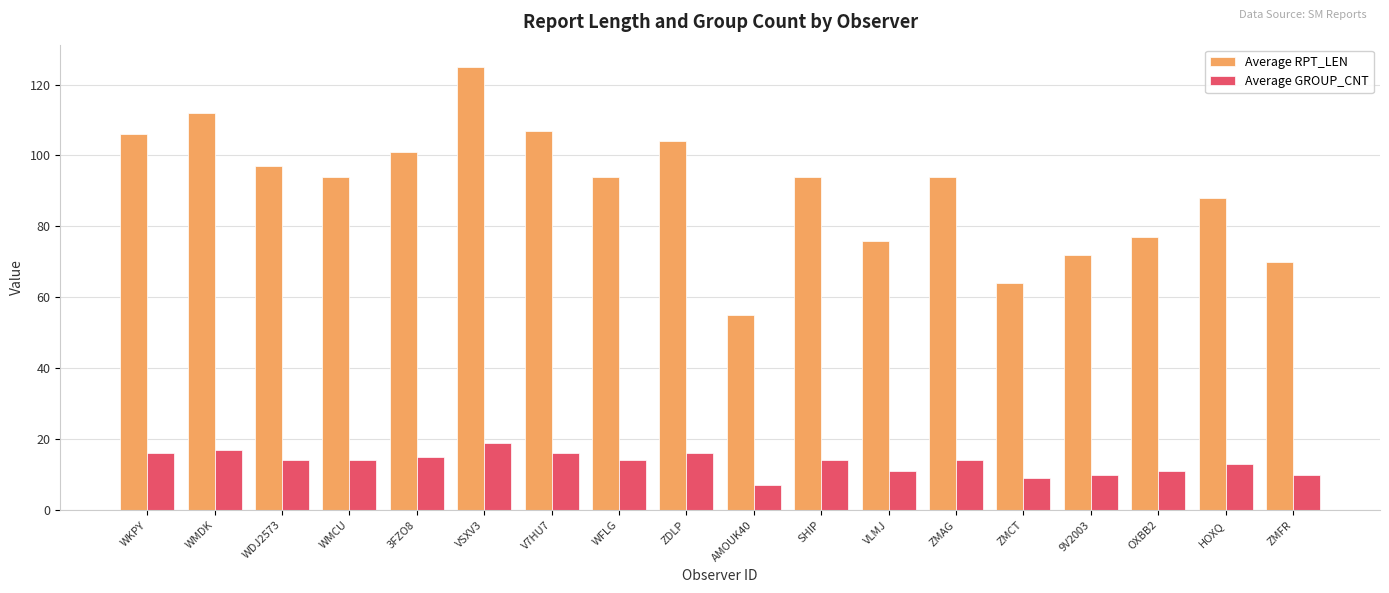

How many bars are there in total?

36